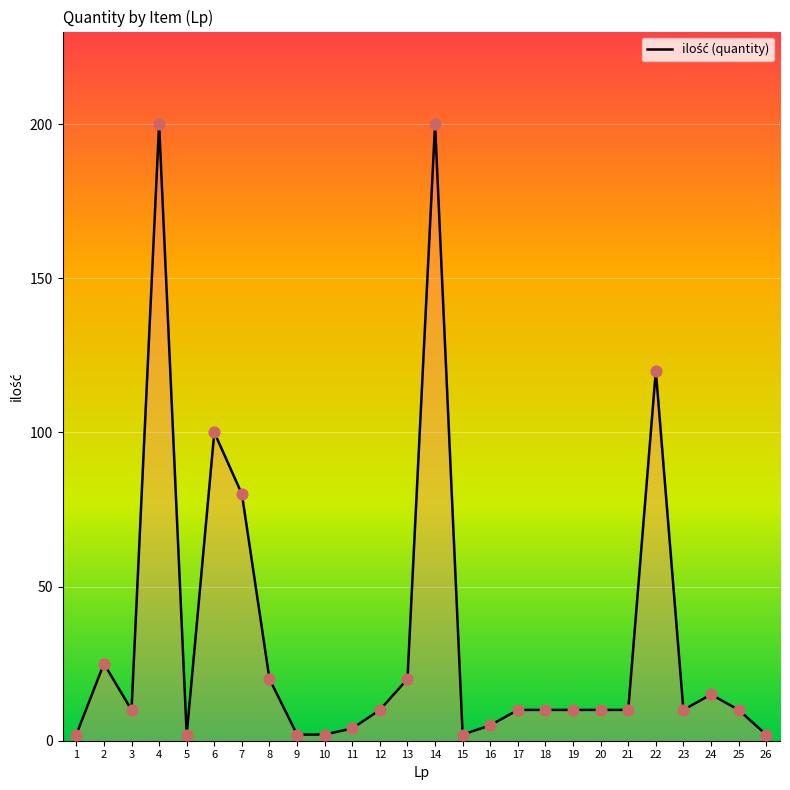

What is the change in value from 7 to 10?

-78